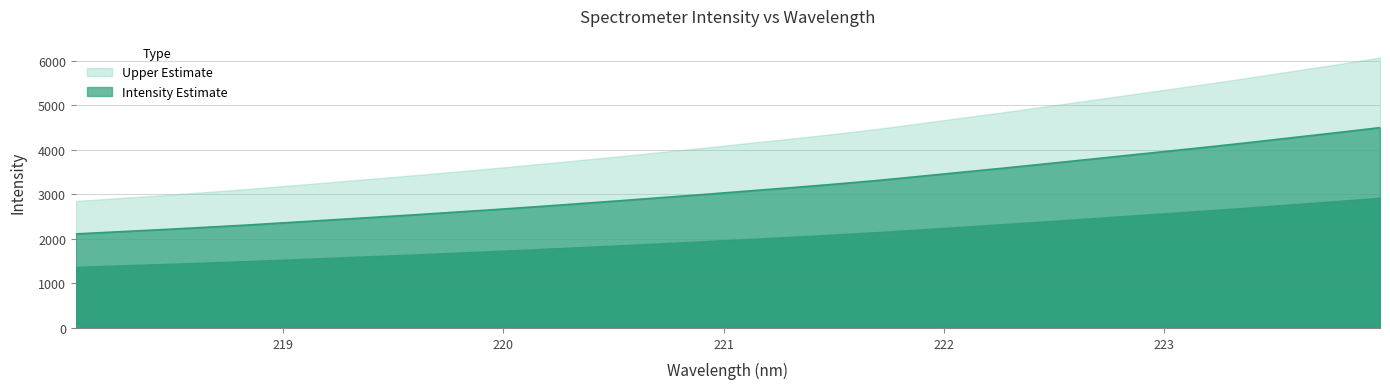

What is the difference between the maximum and minimum values?

2385.2